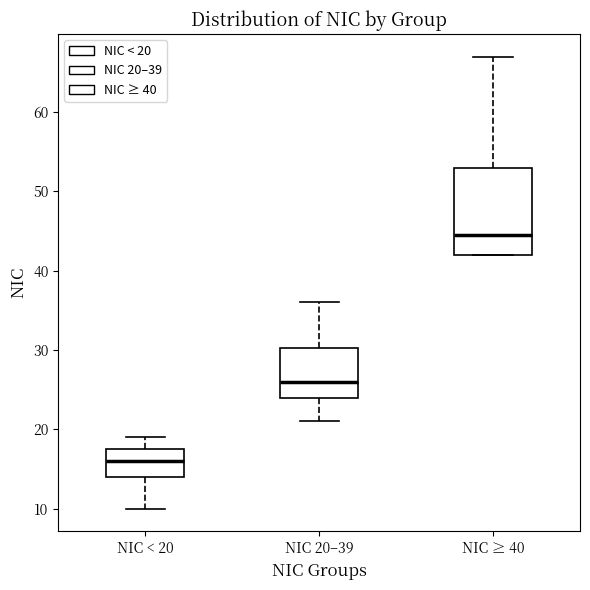

Where does the upper whisker of the box for NIC < 20 end on the y-axis? The values are not printed on the chart, so give them approximately, as read against the axis.

19